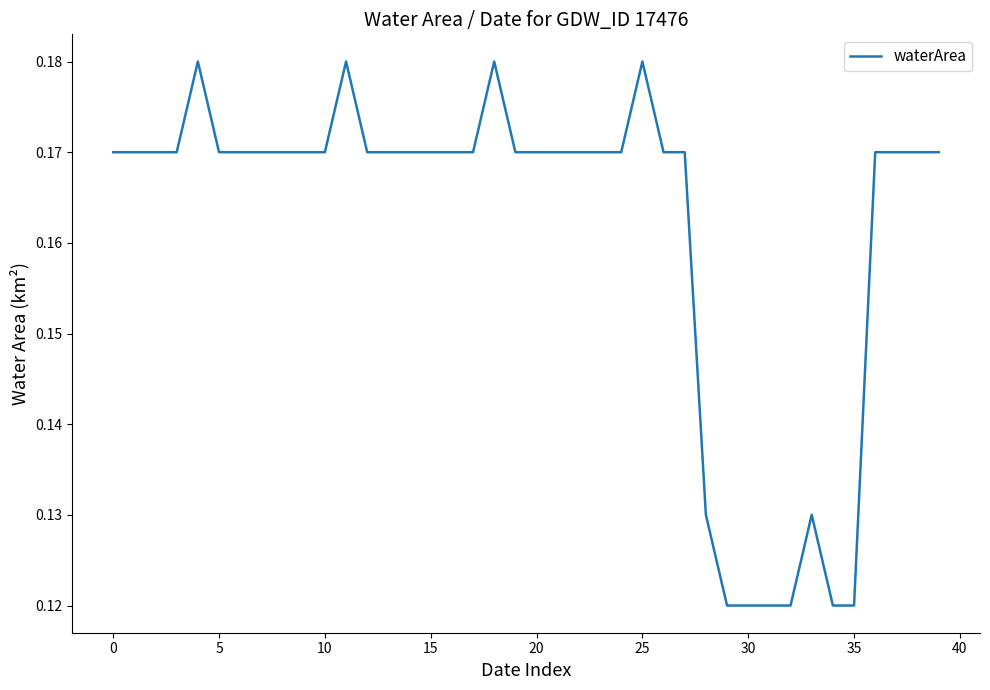

Does the chart have visible grid lines?

No